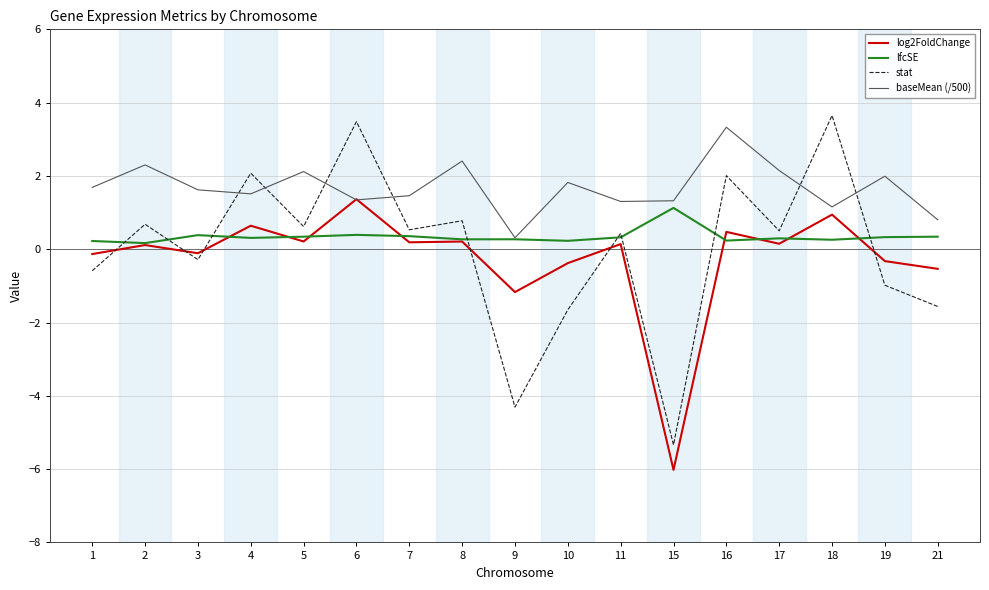

How many intersections are there between log2FoldChange and baseMean (/500)?

2